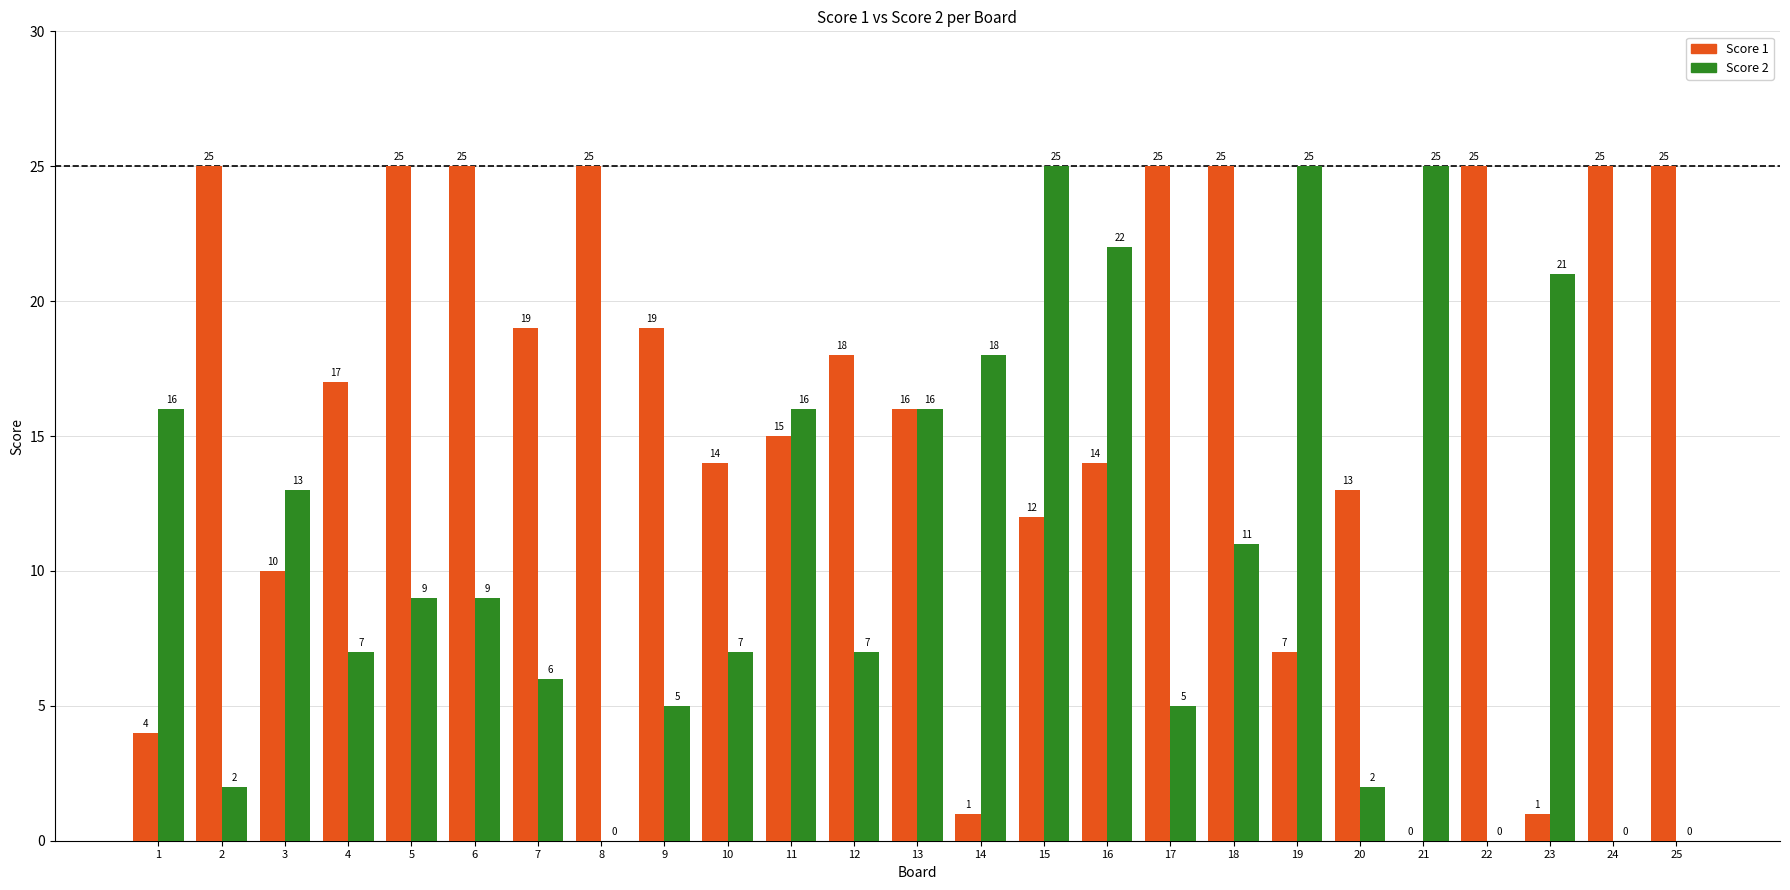

What is the average value of the Score 1 series?

16